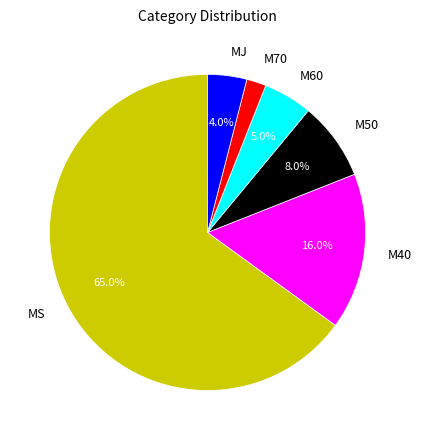

Is it true that MJ is 13% of the pie?

False